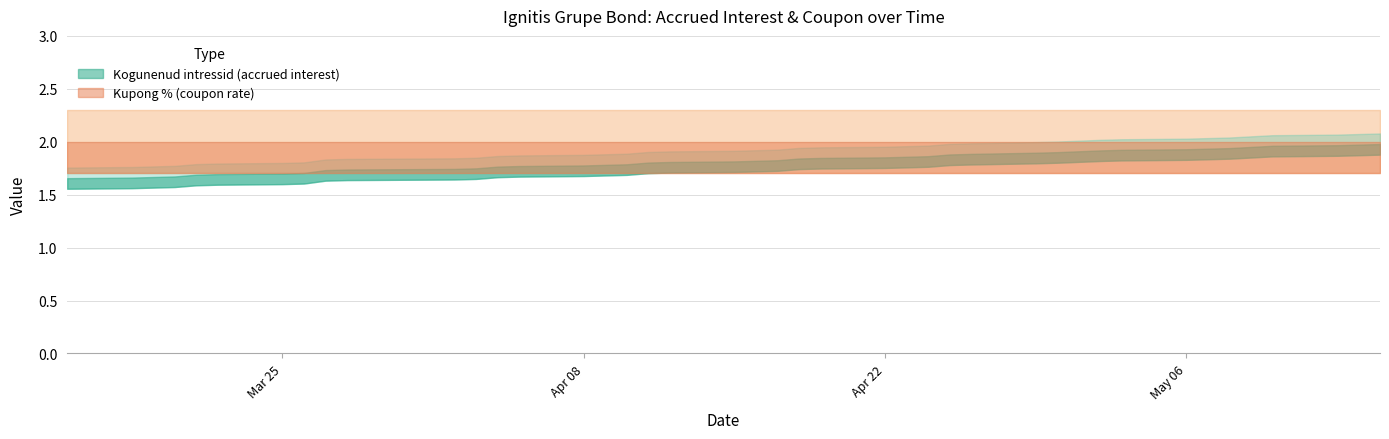

True or false: Kupong % and Kogunenud intressid cross at least once.

False